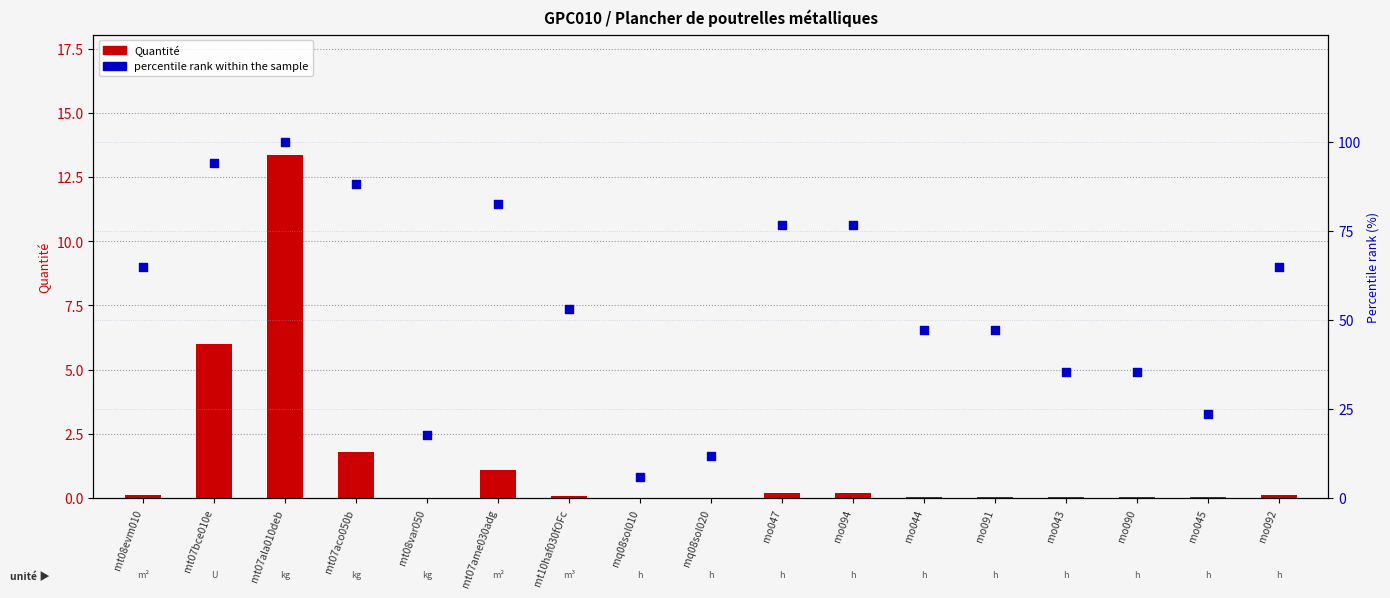

Which series contains the highest Y value?

percentile rank within the sample